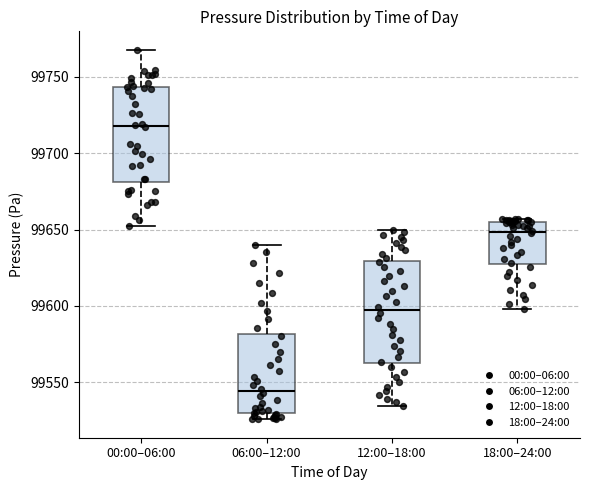

Reading left to right, read every box against the y-axis: the position of its median line, the range the box covers, and the ends of its whiskers. The values are not printed on the chart, so give them approximately, as read against the axis.

00:00–06:00: median 99720, box 99680 to 99745, whiskers 99655 to 99770
06:00–12:00: median 99545, box 99530 to 99580, whiskers 99525 to 99640
12:00–18:00: median 99595, box 99560 to 99630, whiskers 99535 to 99650
18:00–24:00: median 99650, box 99625 to 99655, whiskers 99600 to 99655 (just above the box's upper edge)